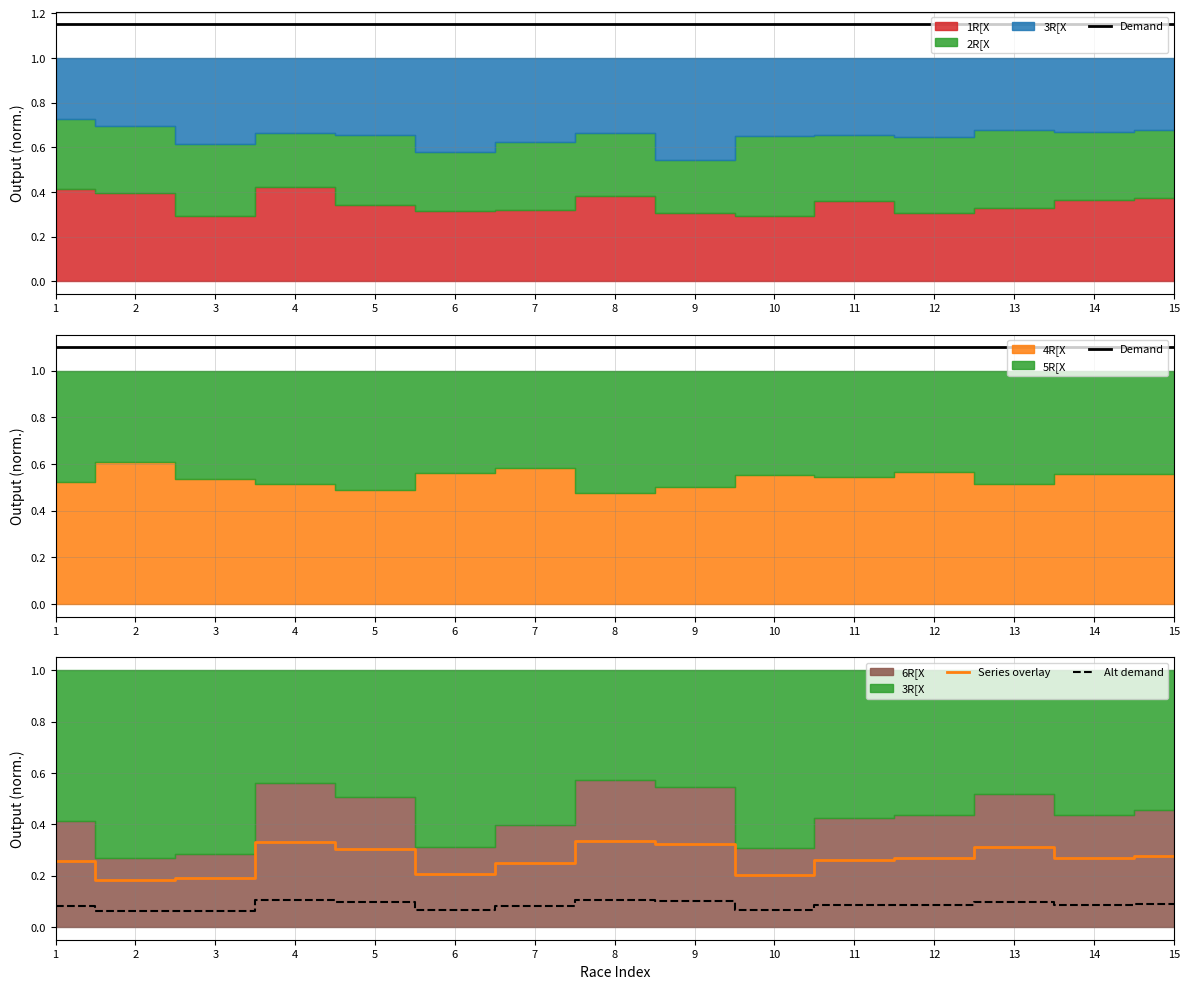

True or false: Alt demand has a value of 0.0 at 13.

False